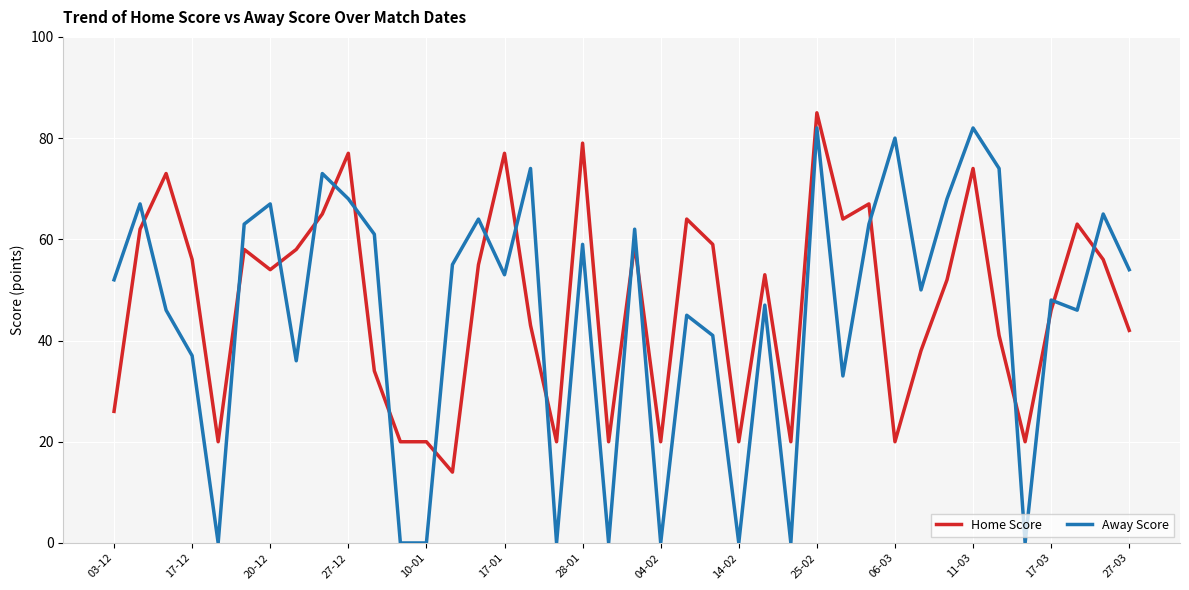

Which series has the widest spread of values?

Away Score